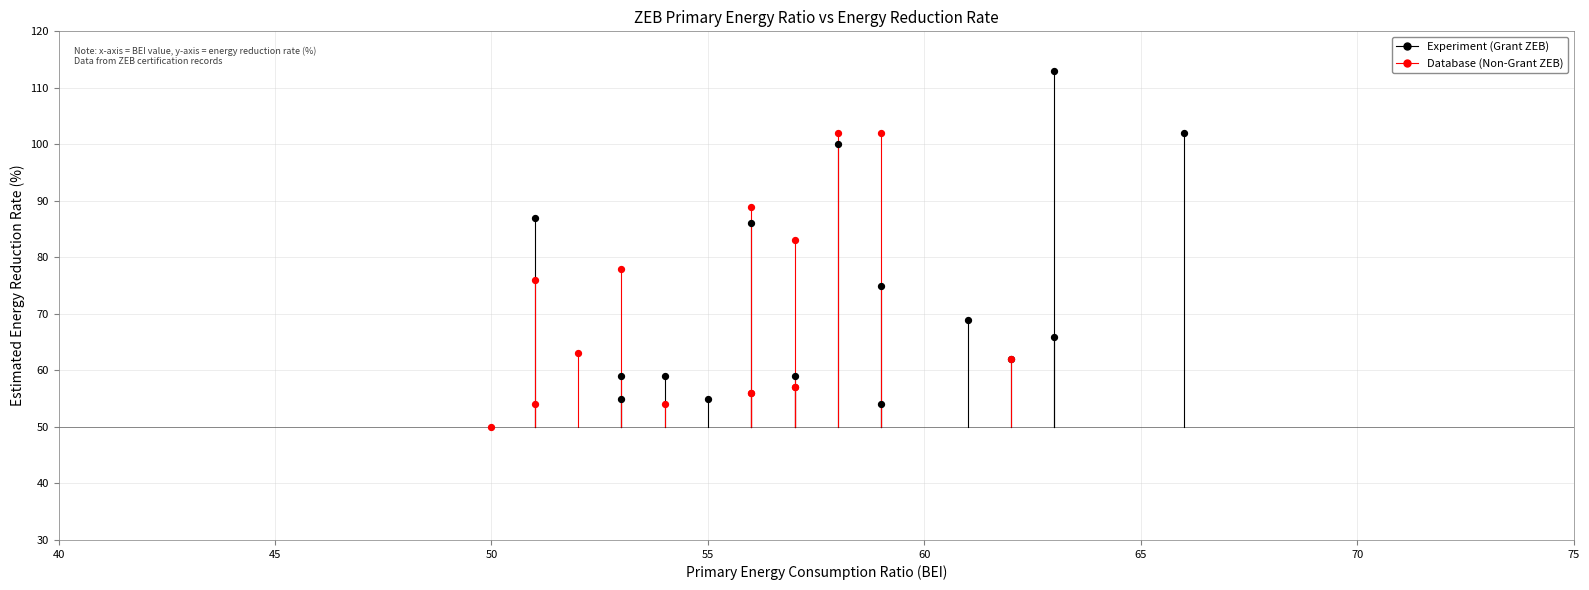

Which series contains the highest Y value?

Experiment (Grant ZEB)